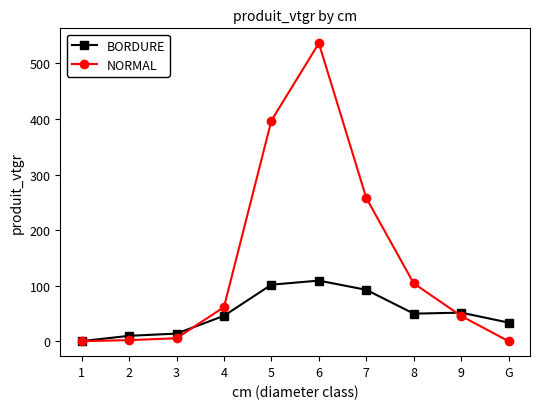

What is the maximum value shown in the chart?

536.4